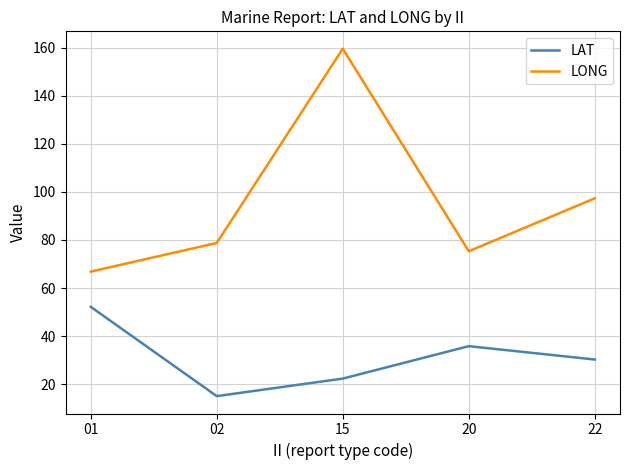

Which series has the widest spread of values?

LONG